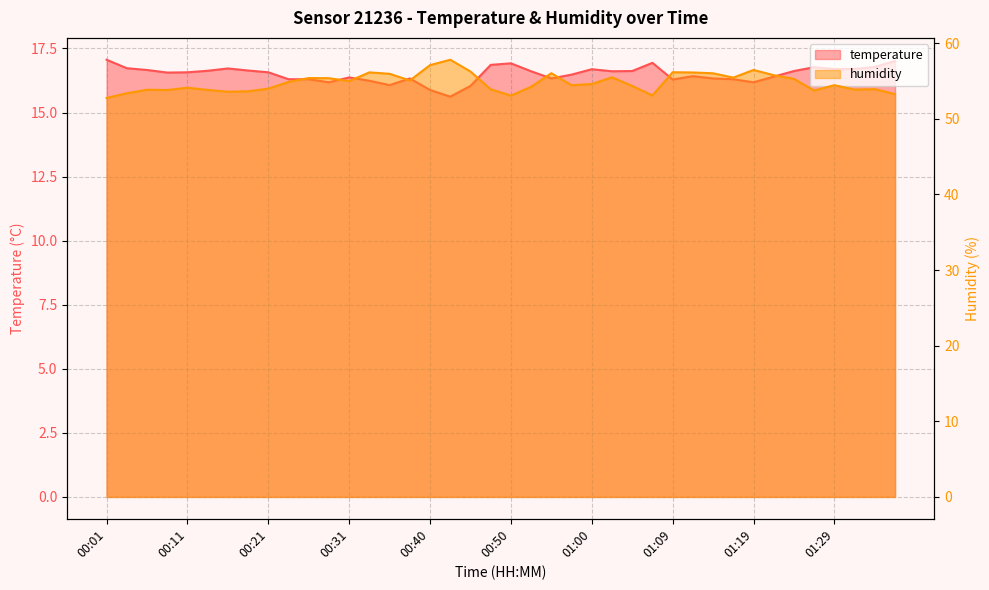

How many lines are shown in the chart?

2